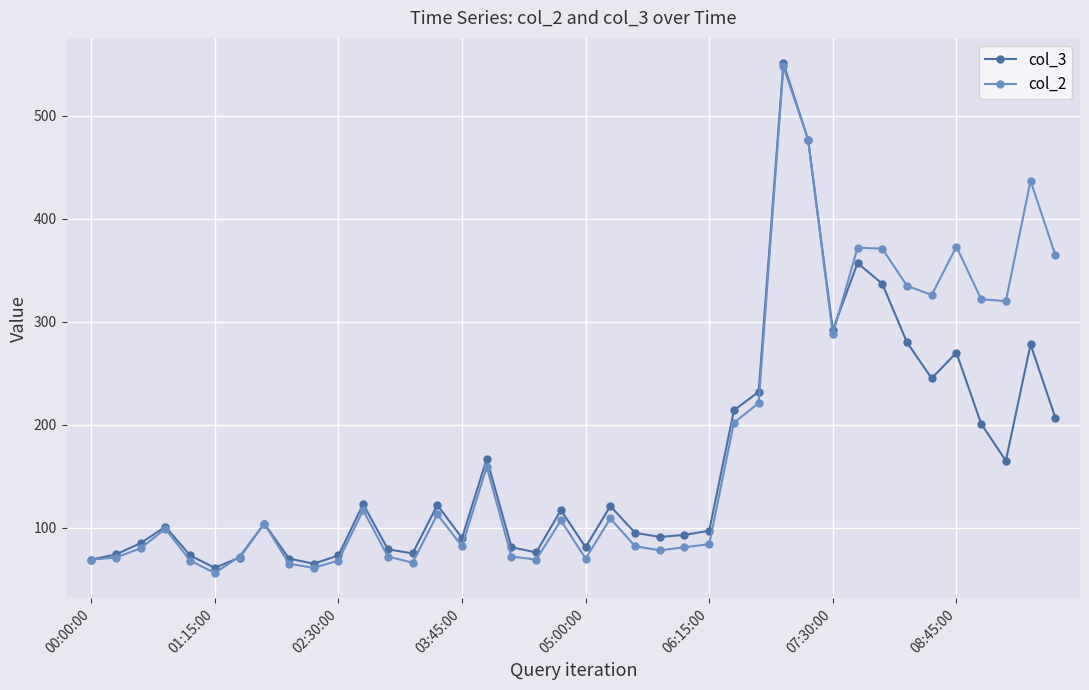

What is the maximum value shown in the chart?

551